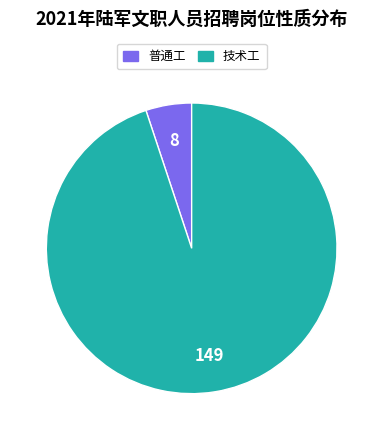

How many slices are in this pie chart?

2